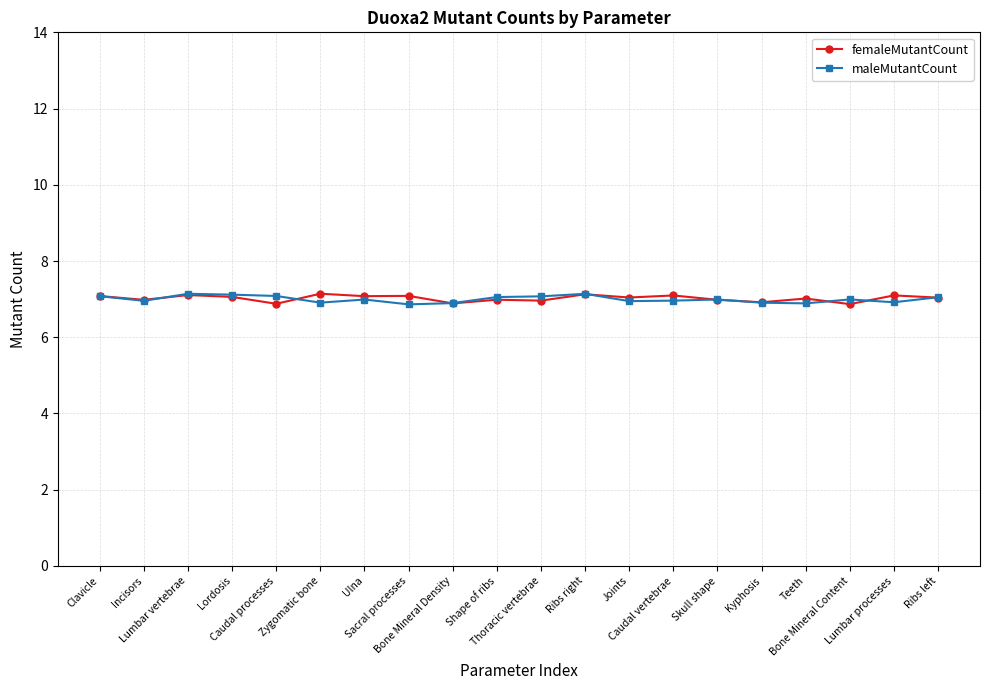

What are all the series names shown in the legend?

femaleMutantCount, maleMutantCount